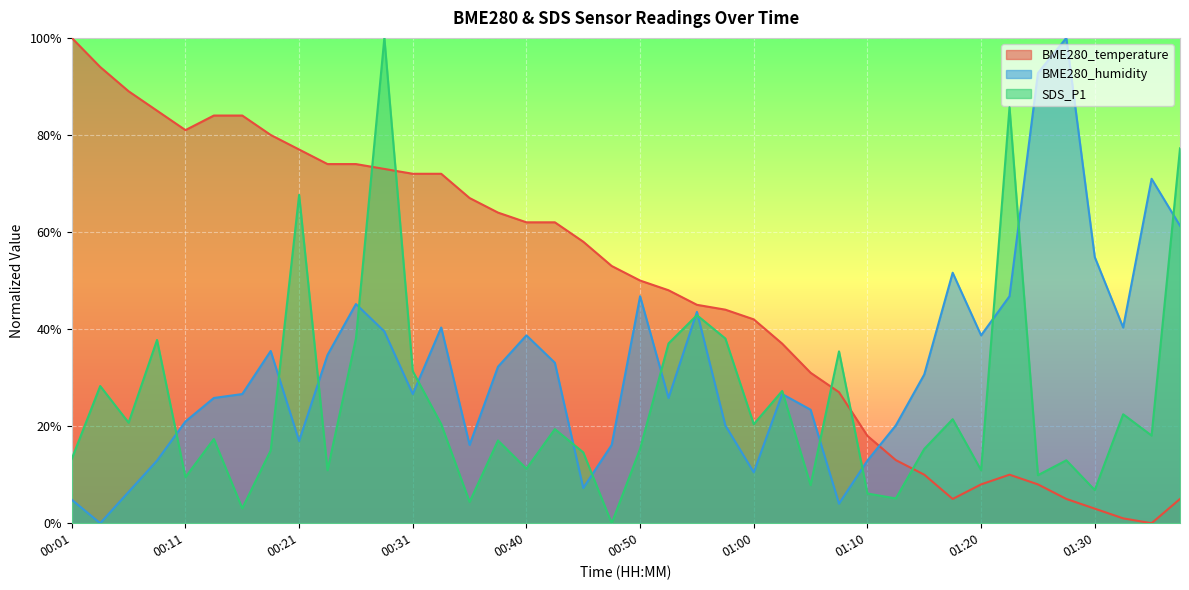

What is the difference between the BME280_humidity values at 01:00 and 00:35?

0.1